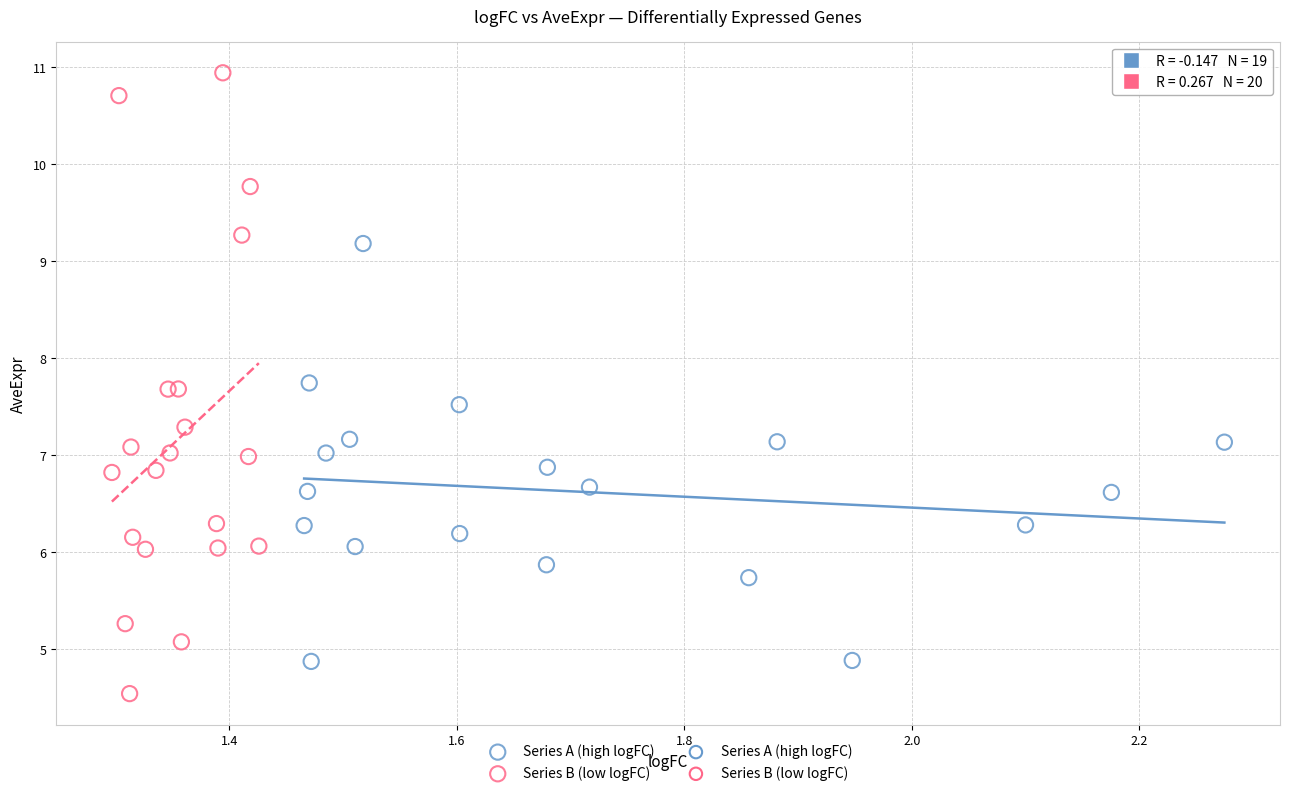

Which series has the widest spread of Y values?

Series B (low logFC)